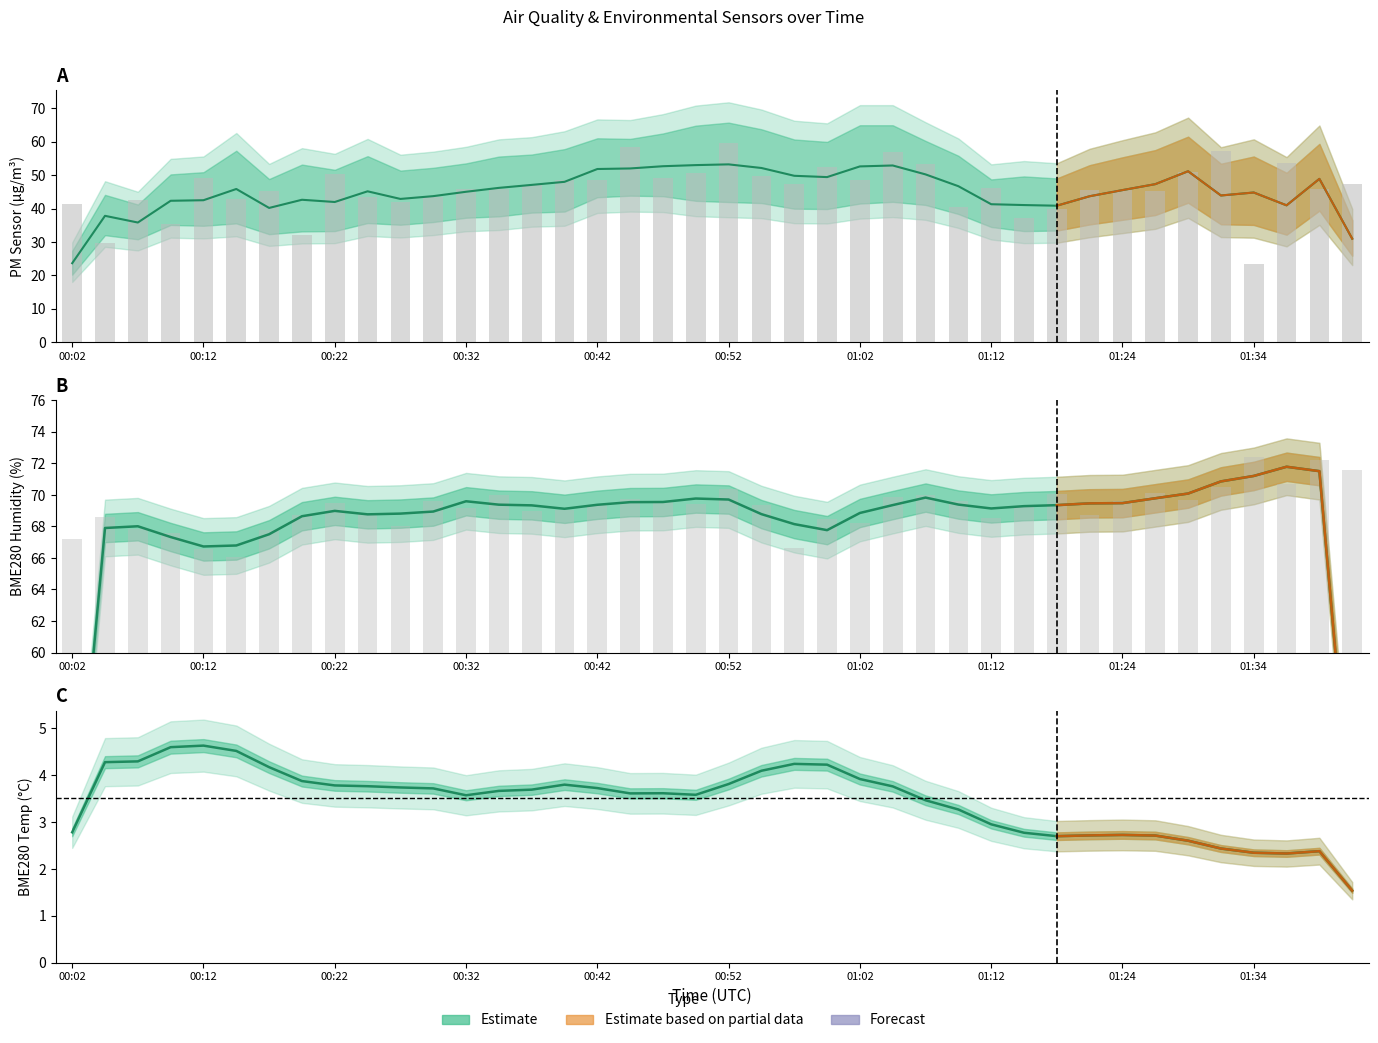

What is the greatest value displayed?

72.4